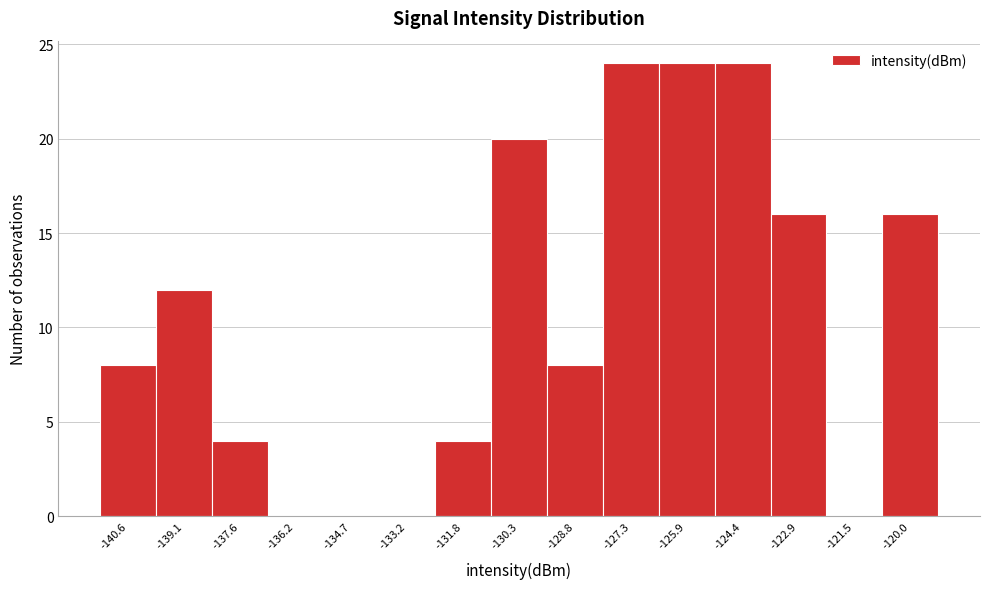

Reading left to right, transcribe this chart: for each bar, give the range it covers on the x-axis and its height. Neither the bar edges nor the heights are printed on the chart, so give them approximately, as read against the axes.

-141.4 to -139.8: 8
-139.8 to -138.4: 12
-138.4 to -137.0: 4
-137.0 to -135.4: 0
-135.4 to -134.0: 0
-134.0 to -132.4: 0
-132.4 to -131.0: 4
-131.0 to -129.6: 20
-129.6 to -128.0: 8
-128.0 to -126.6: 24
-126.6 to -125.2: 24
-125.2 to -123.6: 24
-123.6 to -122.2: 16
-122.2 to -120.8: 0
-120.8 to -119.2: 16